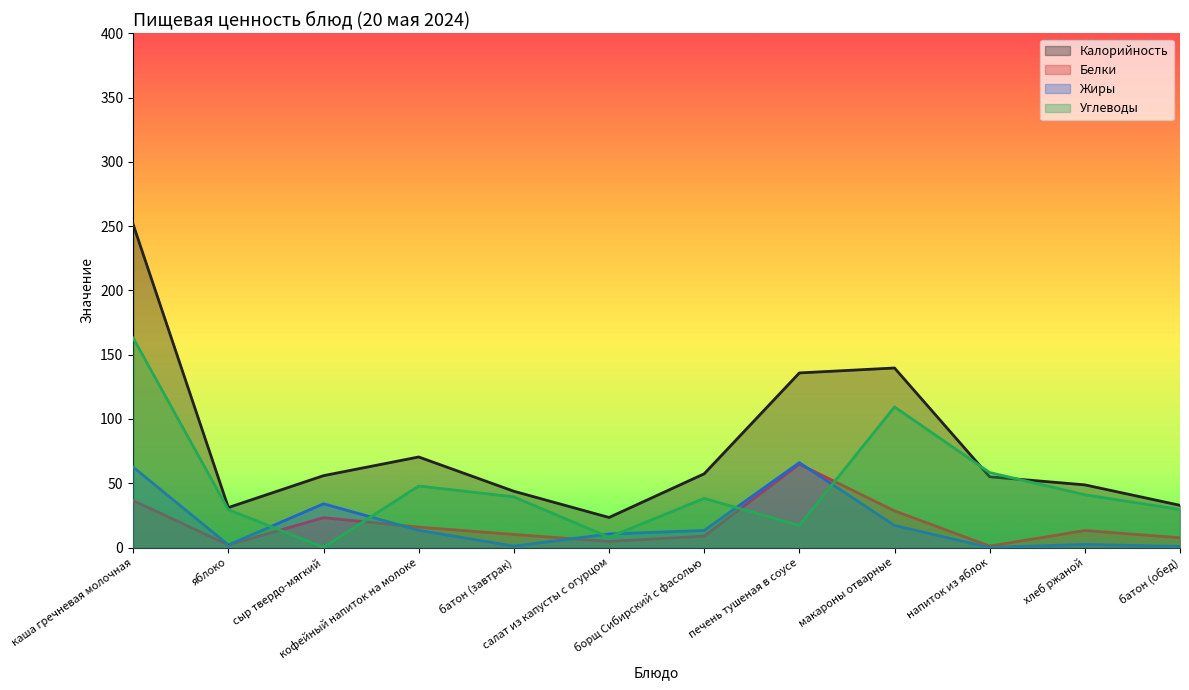

Is it true that Белки equals 1.6 at напиток из яблок?

False